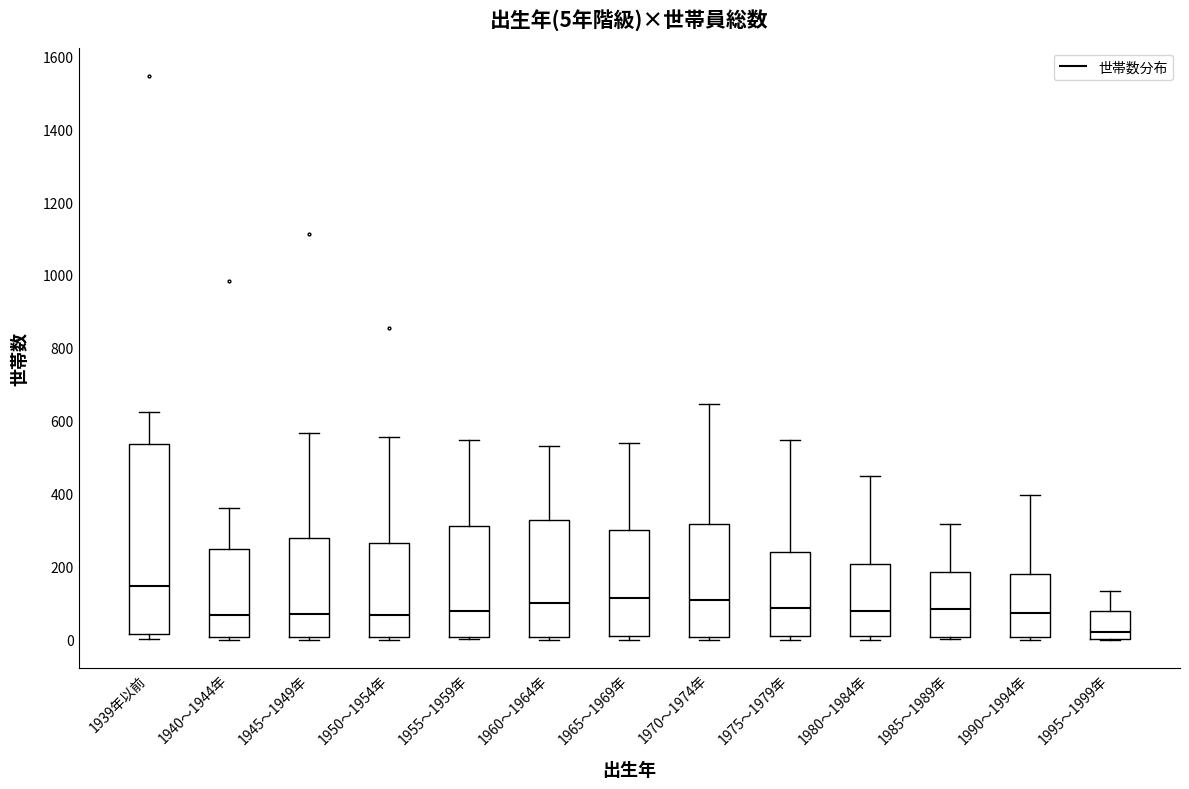

Which box's median line is the lowest?

1995～1999年